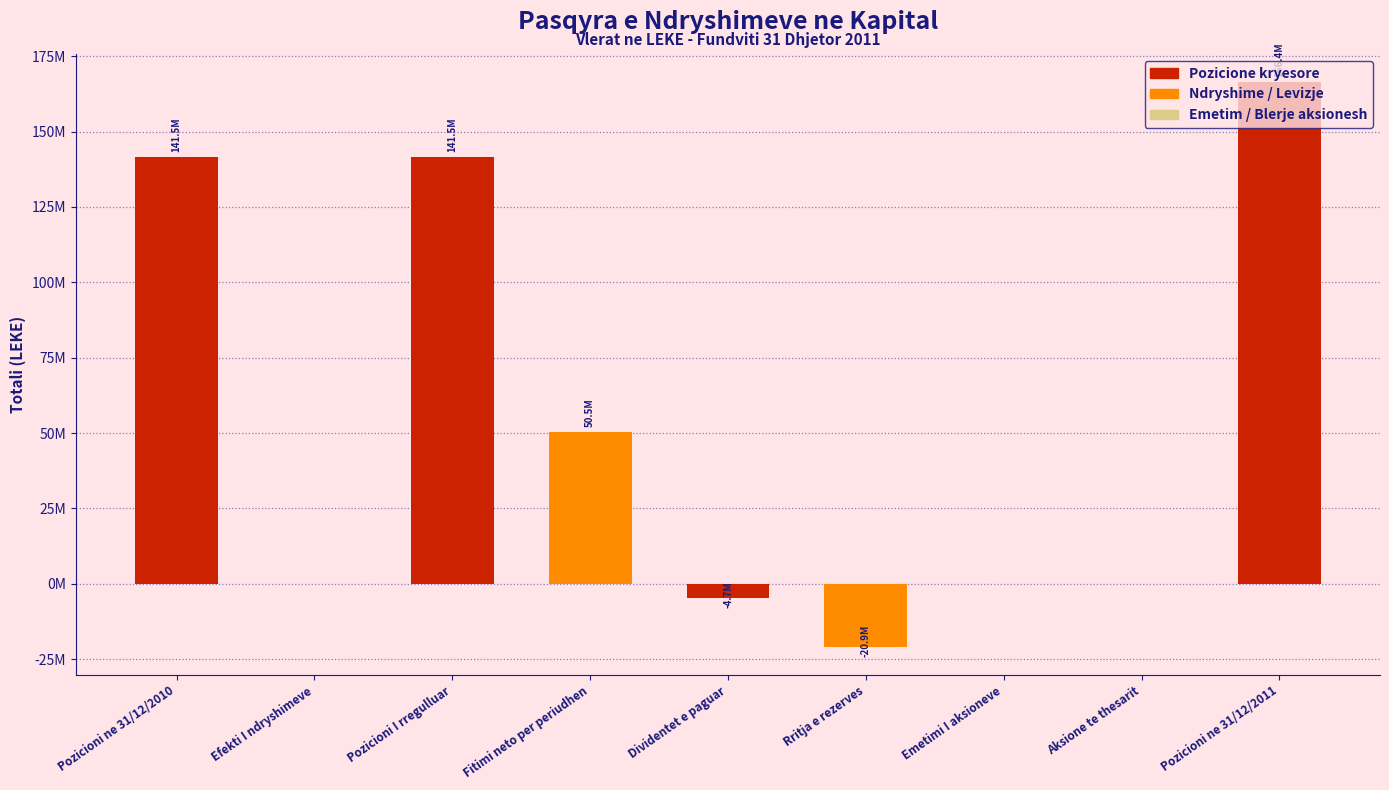

Which has a higher value, Pozicioni ne 31/12/2010 or Emetimi I aksioneve?

Pozicioni ne 31/12/2010